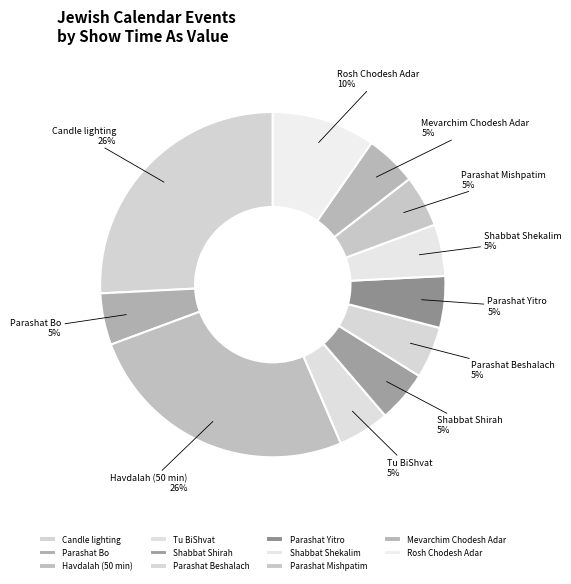

Count the number of slices in the pie.

11